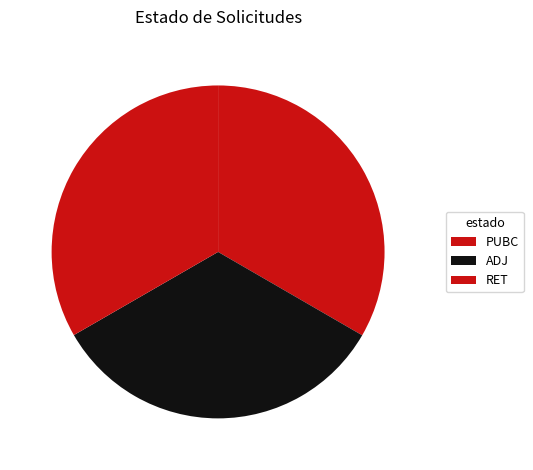

To the nearest percent, what is the average slice percentage?

33%